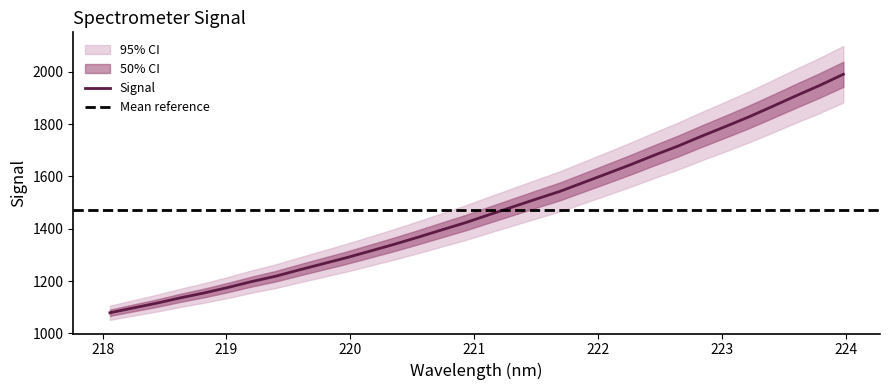

What is the lowest value of the Signal series?

1078.9